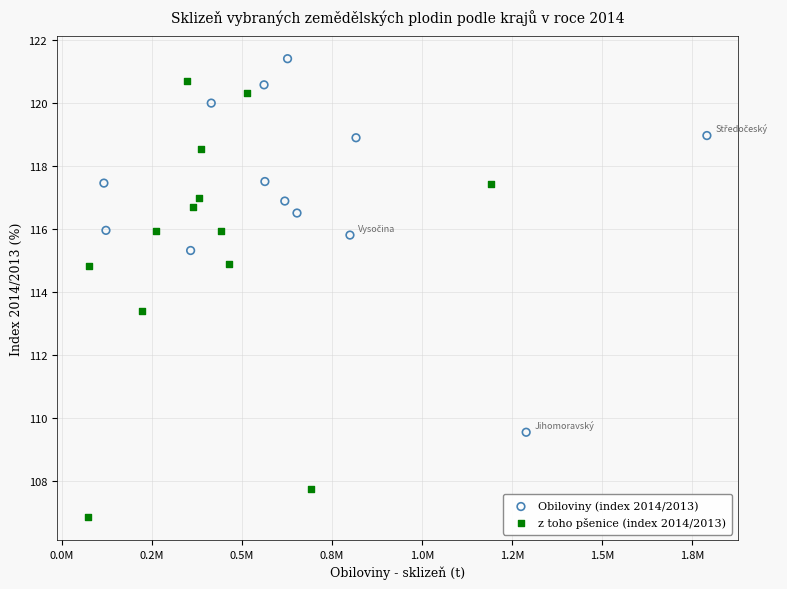

Which series contains the highest Y value?

Obiloviny (index 2014/2013)